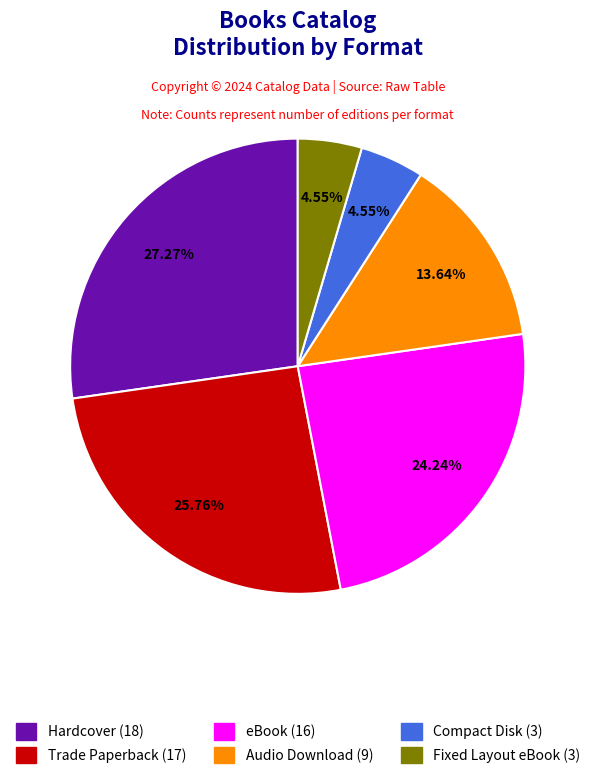

True or false: eBook accounts for 33% of the total.

False